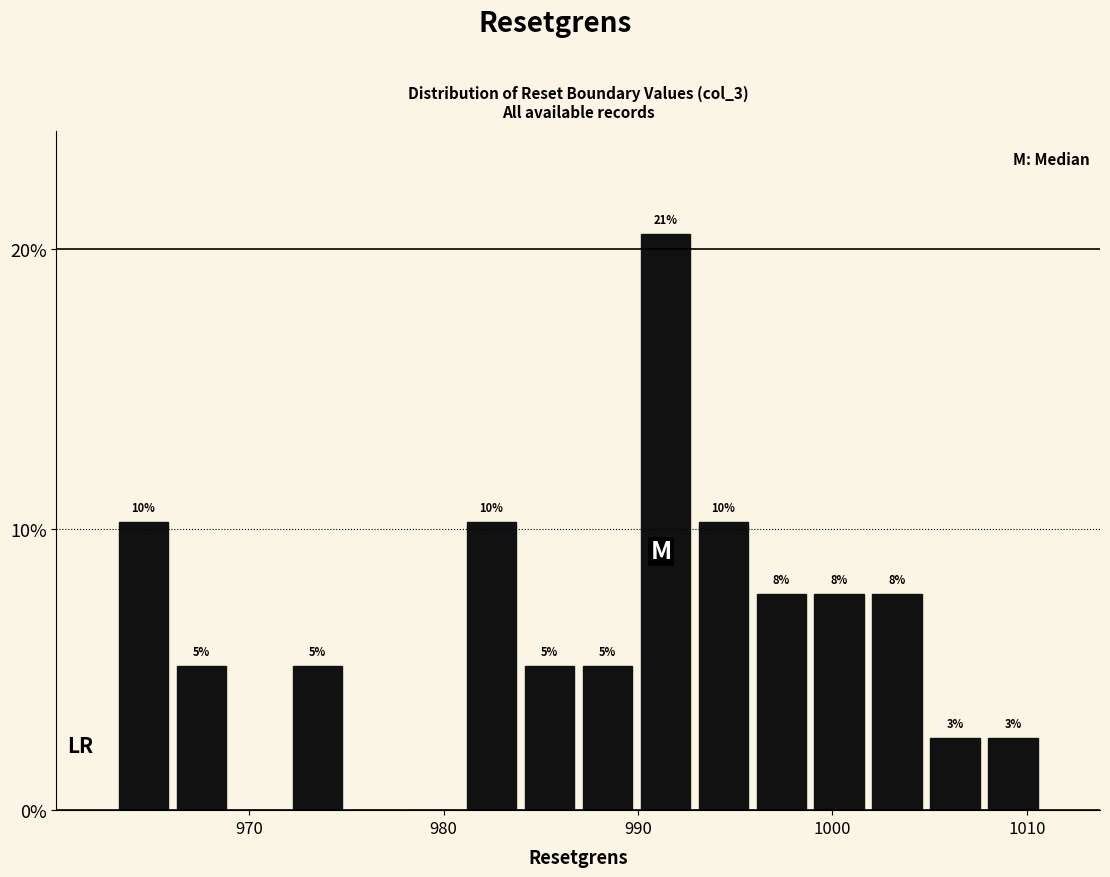

Around what value on the x-axis is the tallest bar? Give the approximate position of its centre, as read against the axis.

991